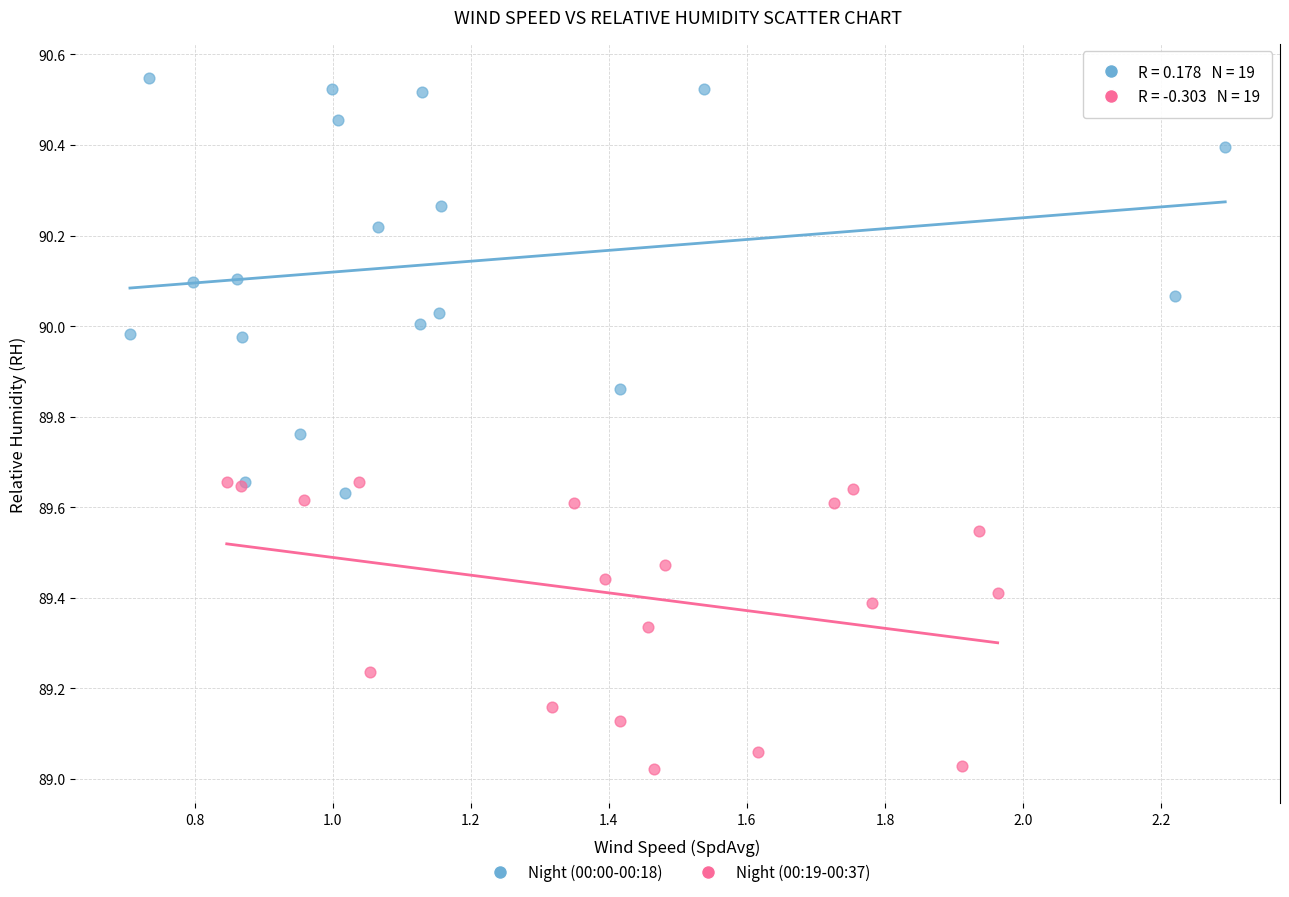

What are all the series names shown in the legend?

Night (00:00-00:18), Night (00:19-00:37)